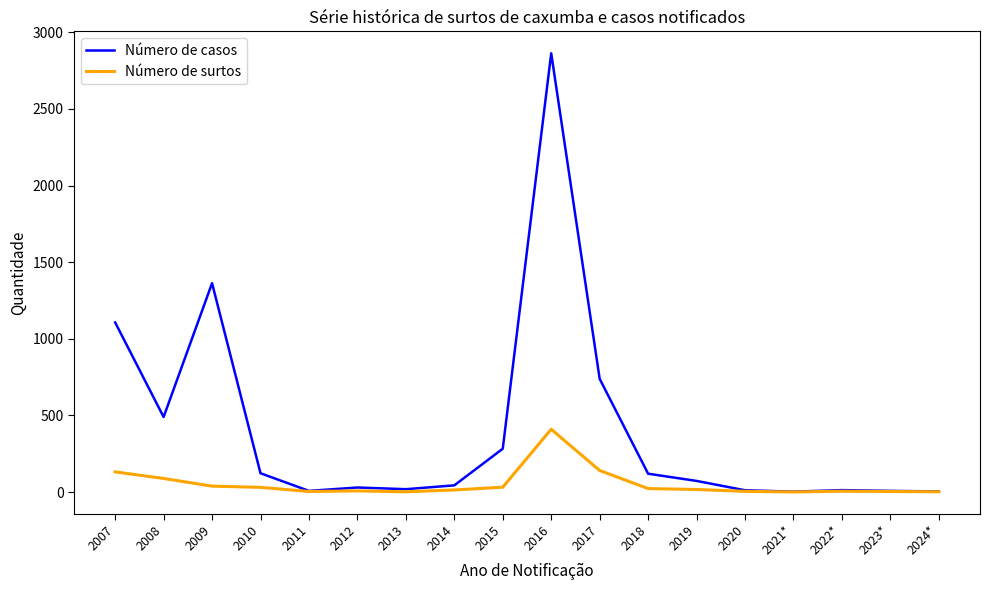

Which series changed the most between 2010 and 2024*?

Número de casos